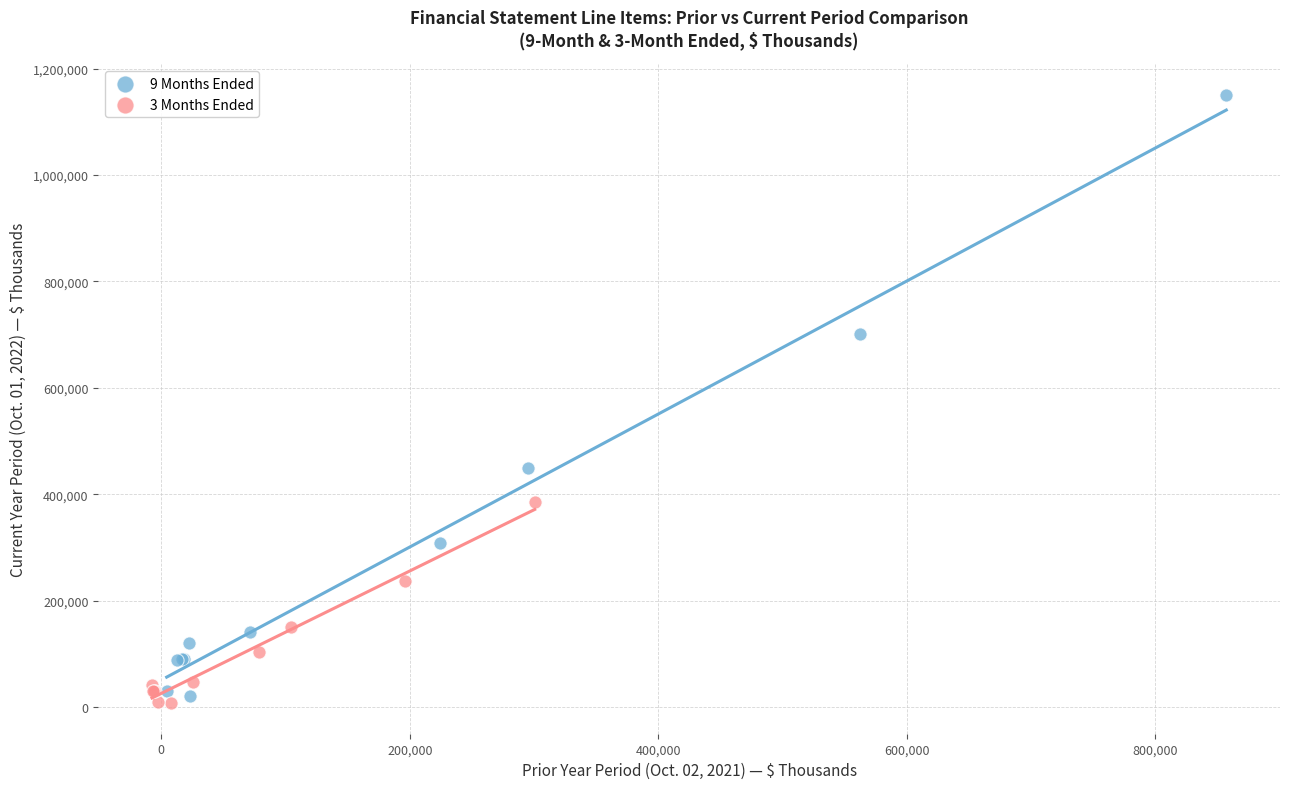

Which series has the largest Y range (max minus min)?

9 Months Ended